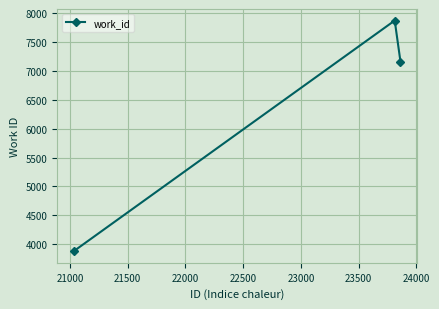

What is the difference between the maximum and minimum values?

4001